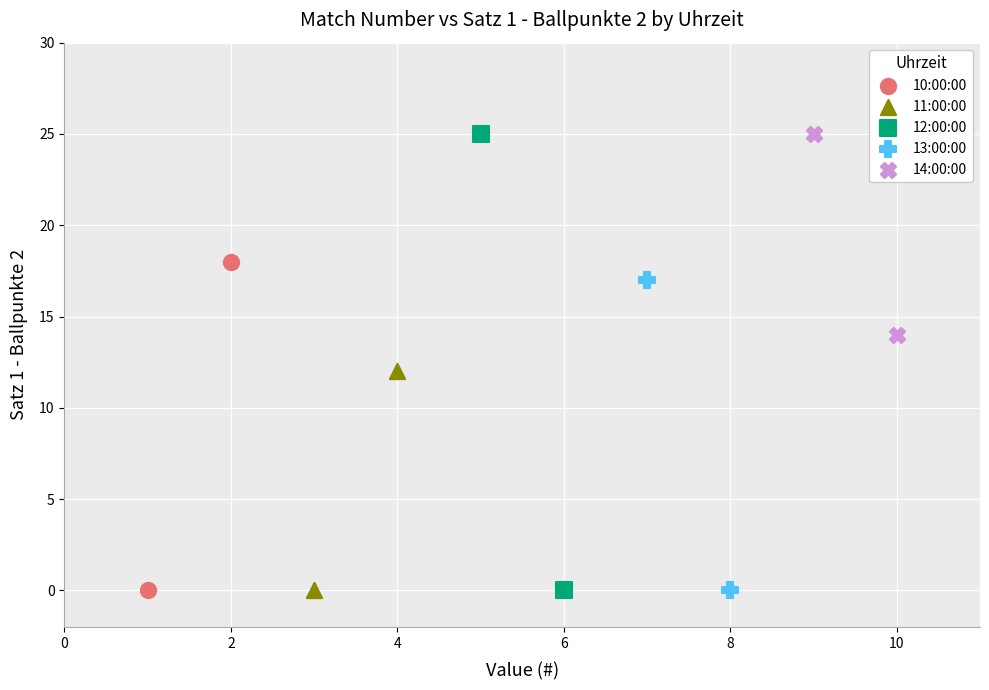

What are all the series names shown in the legend?

10:00:00, 11:00:00, 12:00:00, 13:00:00, 14:00:00